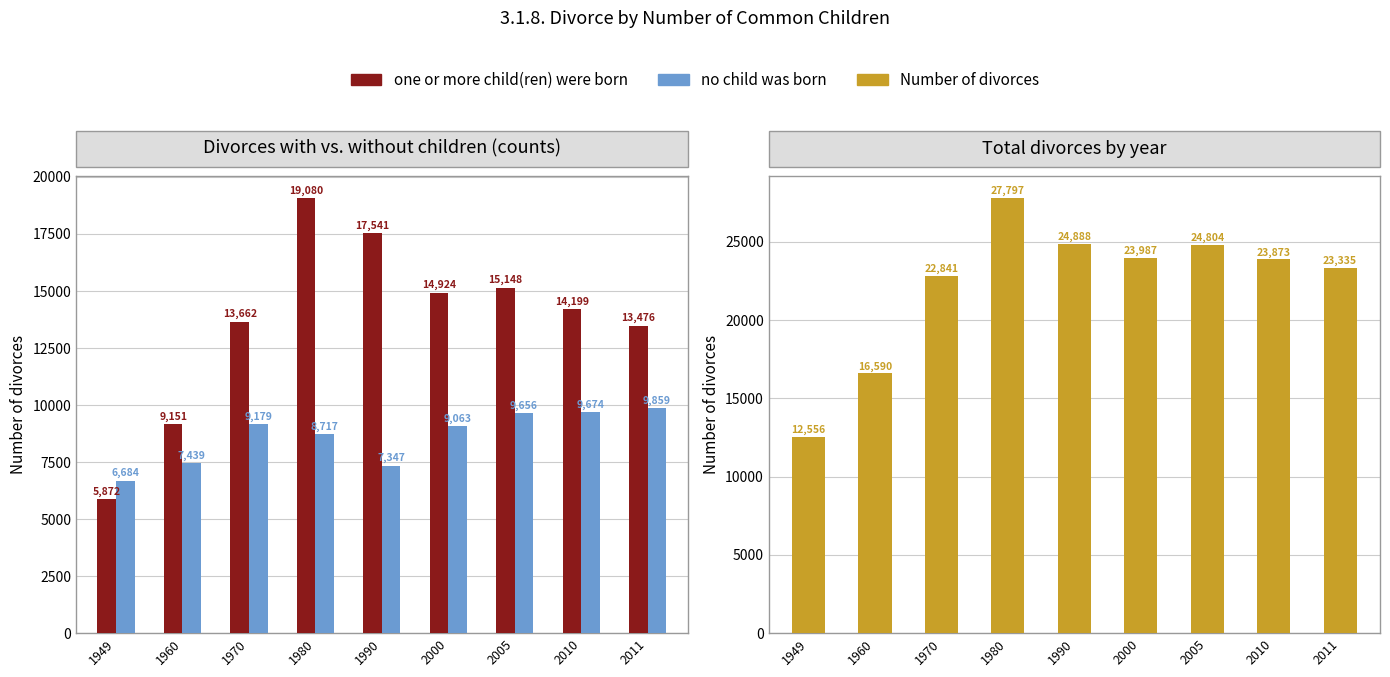

Reading left to right, transcribe all the data shown in this chart.

one or more child(ren) were born: 5872	9151	13662	19080	17541	14924	15148	14199	13476
no child was born: 6684	7439	9179	8717	7347	9063	9656	9674	9859
Number of divorces: 12556	16590	22841	27797	24888	23987	24804	23873	23335